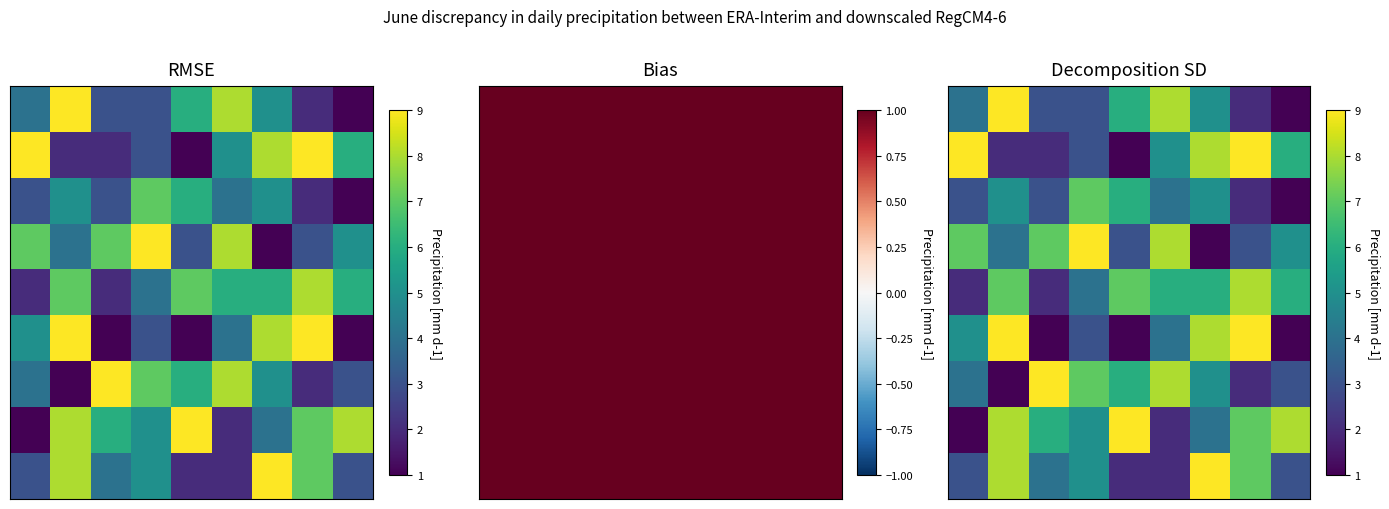

Which category has the highest value across all series?

1